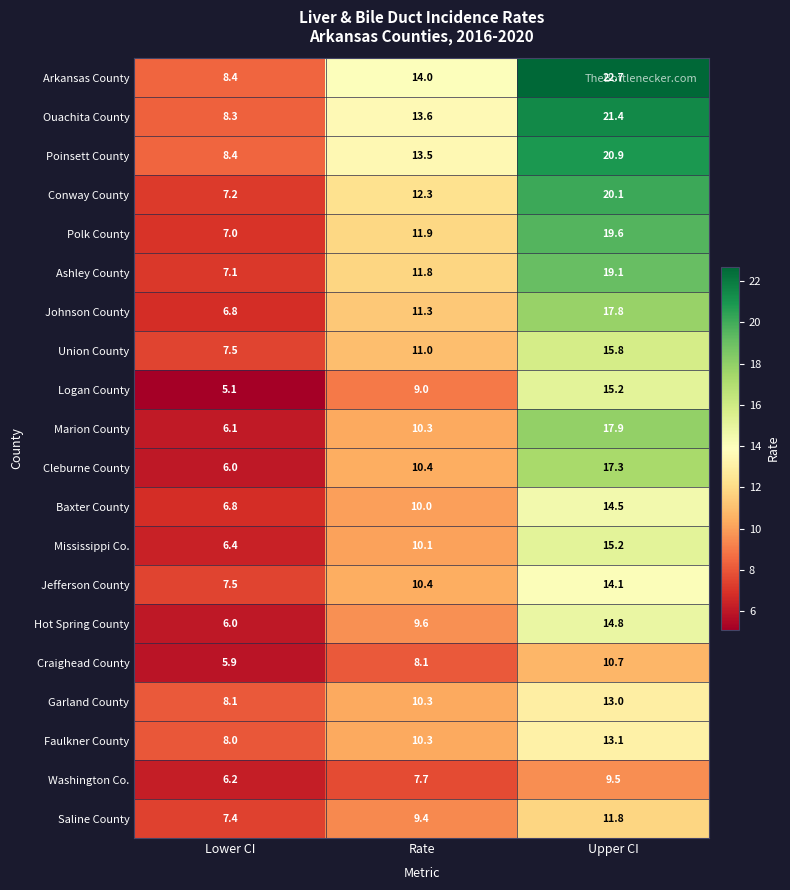

The value of Conway County at Upper CI is 12.0. True or false?

False